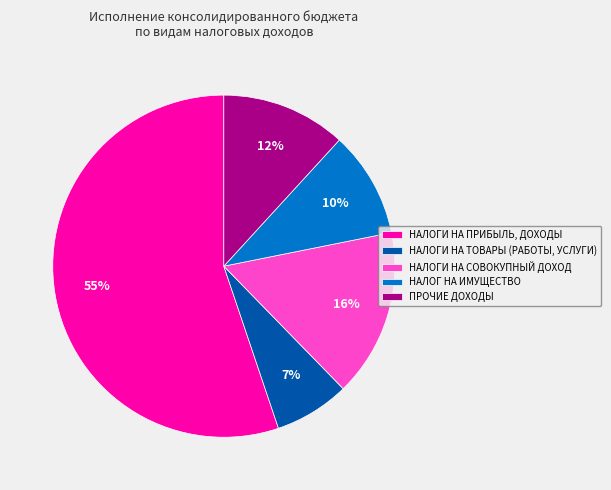

True or false: НАЛОГИ НА ТОВАРЫ (РАБОТЫ, УСЛУГИ) accounts for 18% of the total.

False